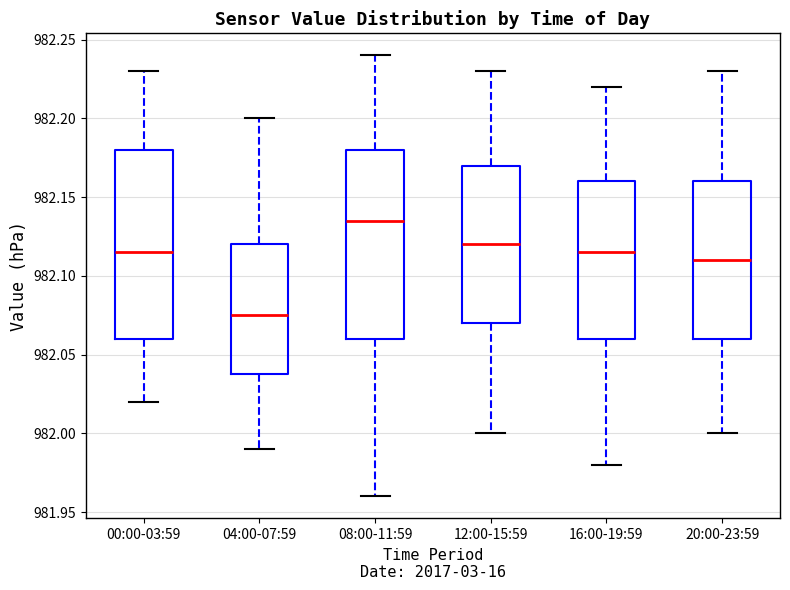

Where is the upper edge of the box for 04:00-07:59 on the y-axis? The values are not printed on the chart, so give them approximately, as read against the axis.

982.120